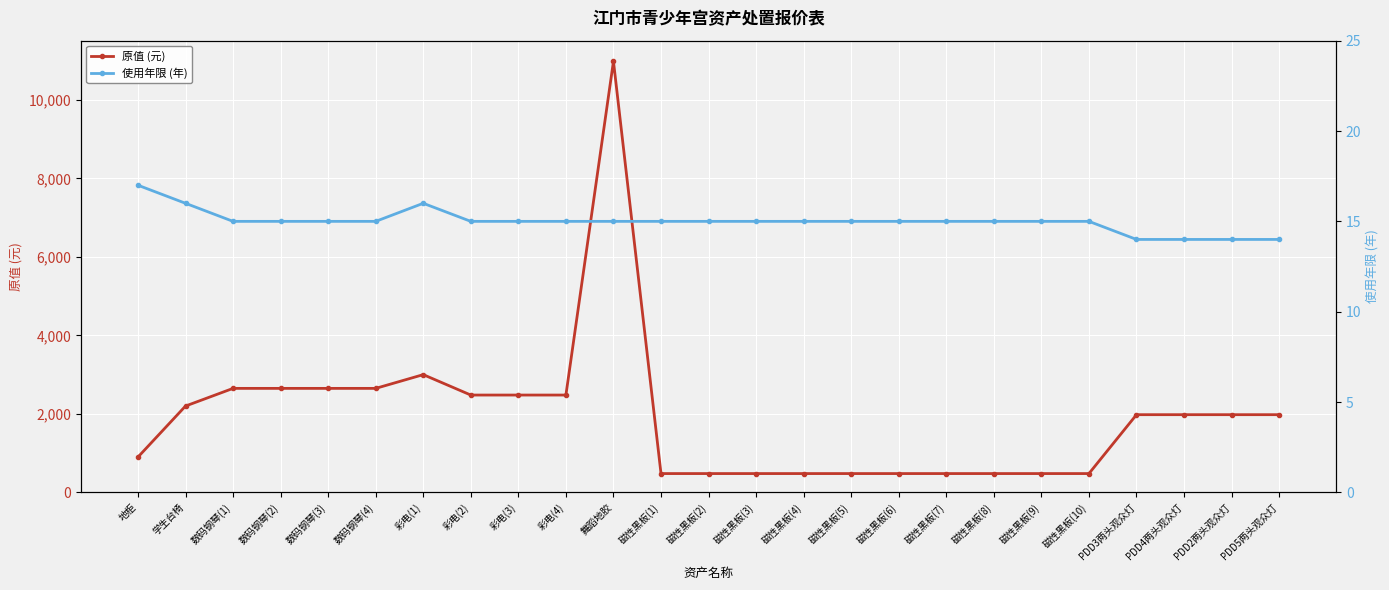

Does the chart display data point markers on the line(s)?

Yes